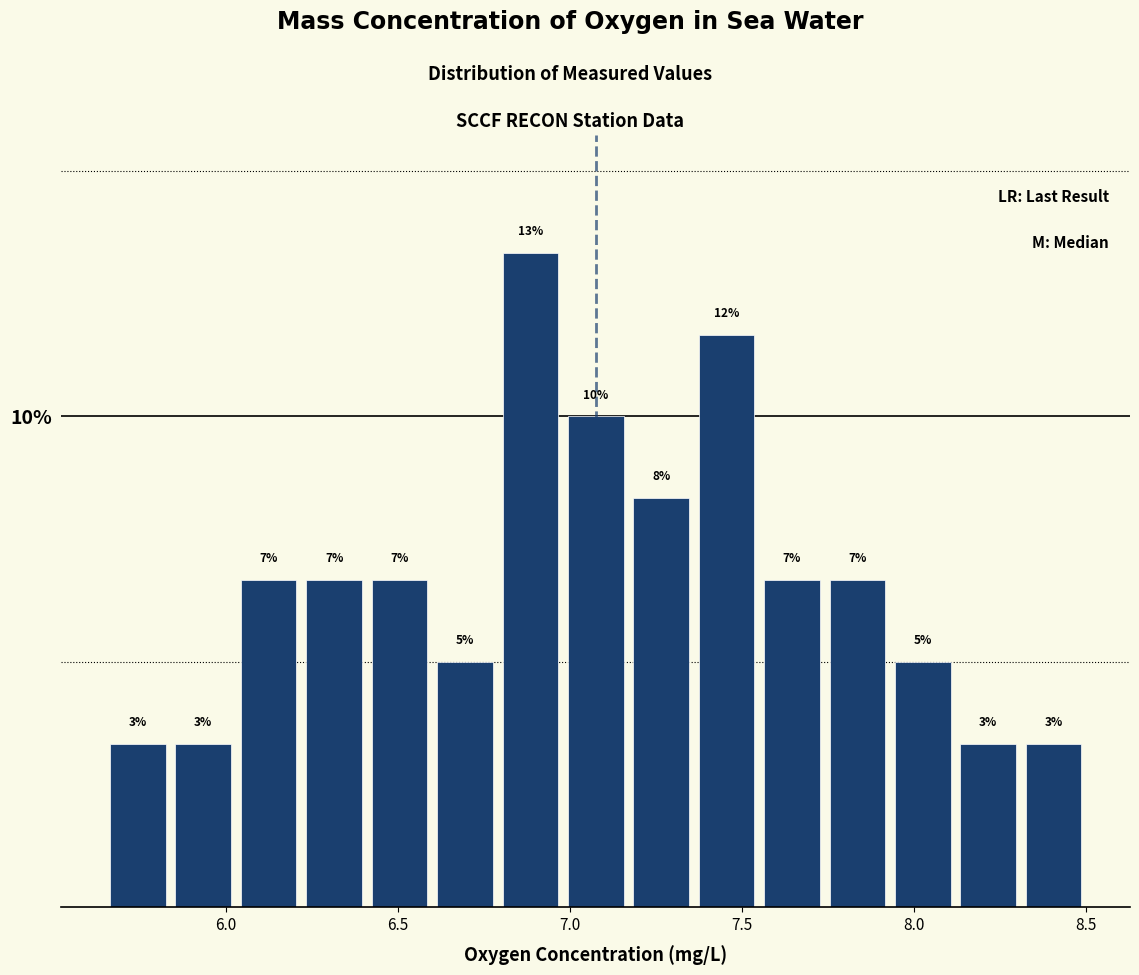

Read against the x-axis, roughly where is the centre of the tallest bar?

6.90